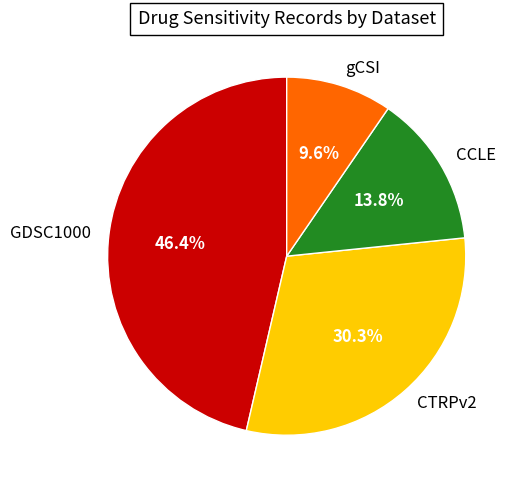

Which category has the smallest portion of the pie?

gCSI